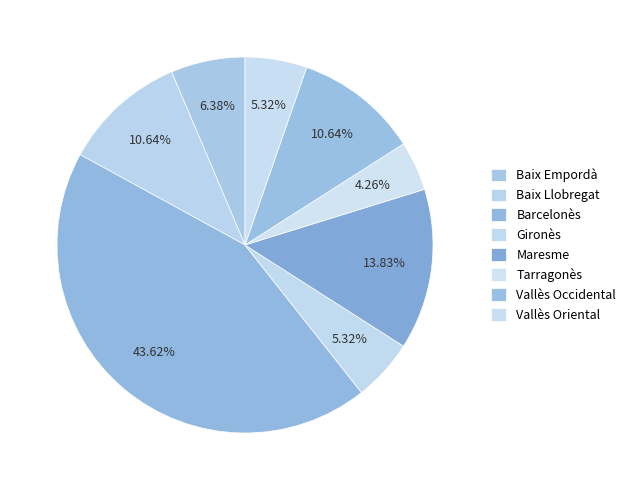

To the nearest percent, what percentage of the pie is Baix Empordà?

6%